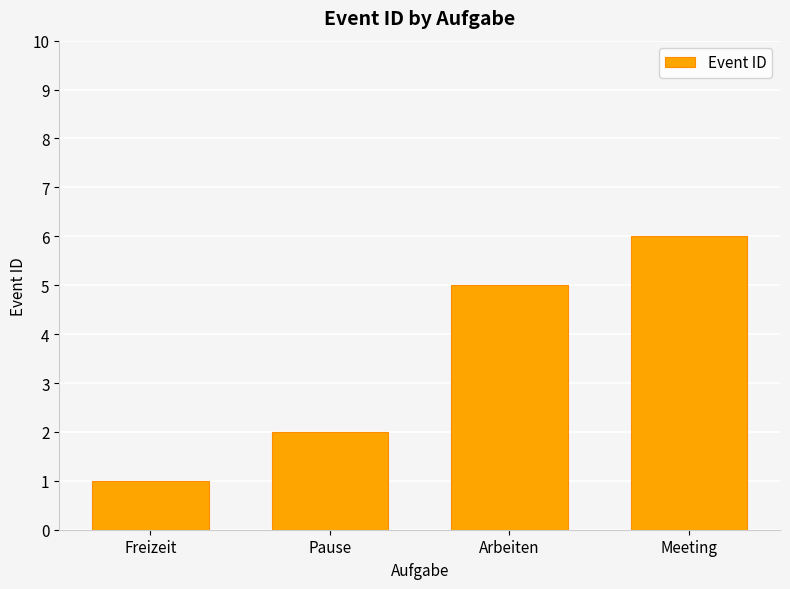

What is the difference between the maximum and minimum values?

5